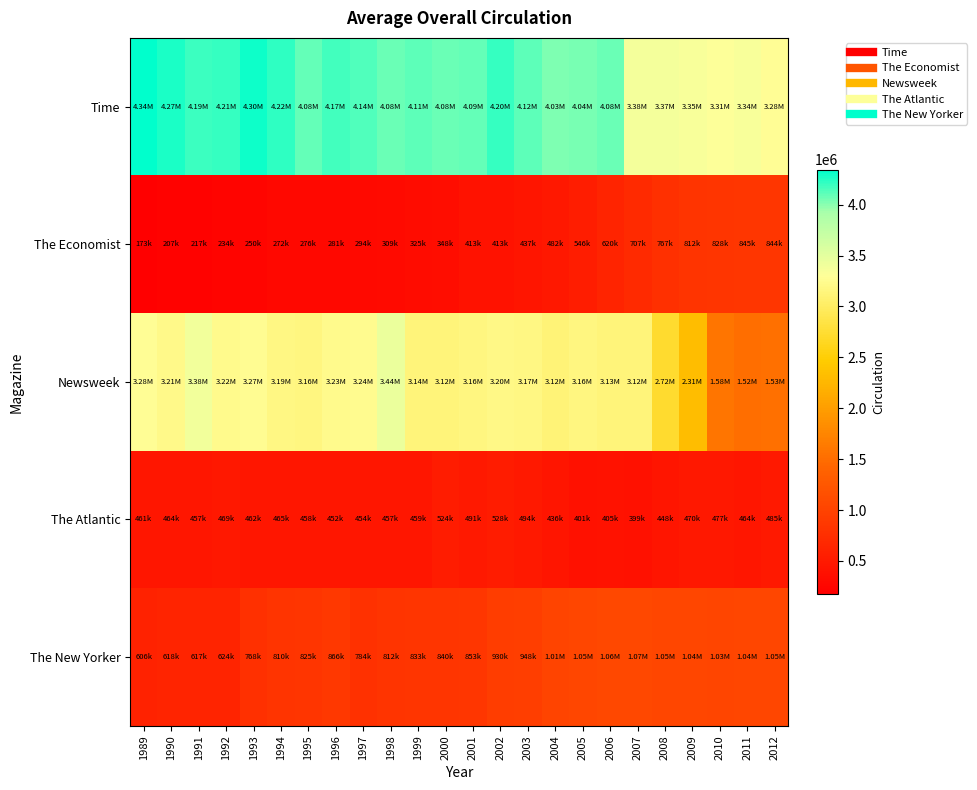

Rank the series by their maximum value, from highest to lowest.

Time, Newsweek, The New Yorker, The Economist, The Atlantic